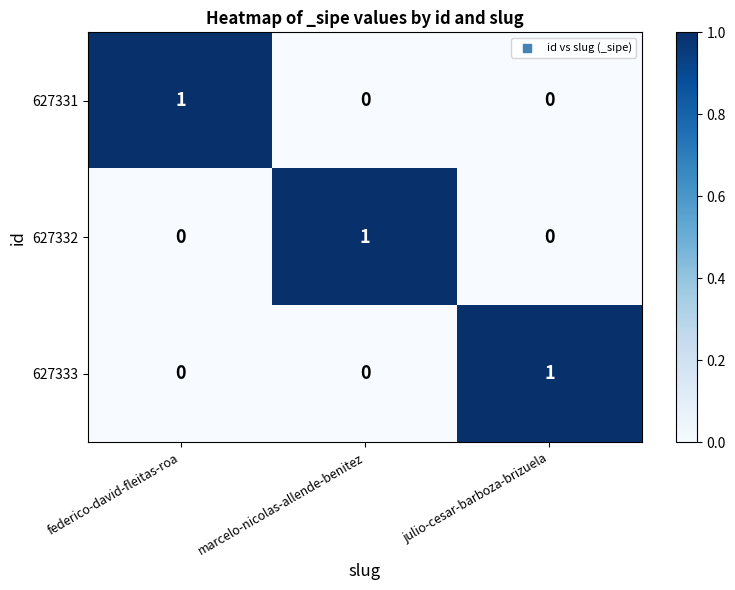

The value of 627331 at federico-david-fleitas-roa is 2. True or false?

False